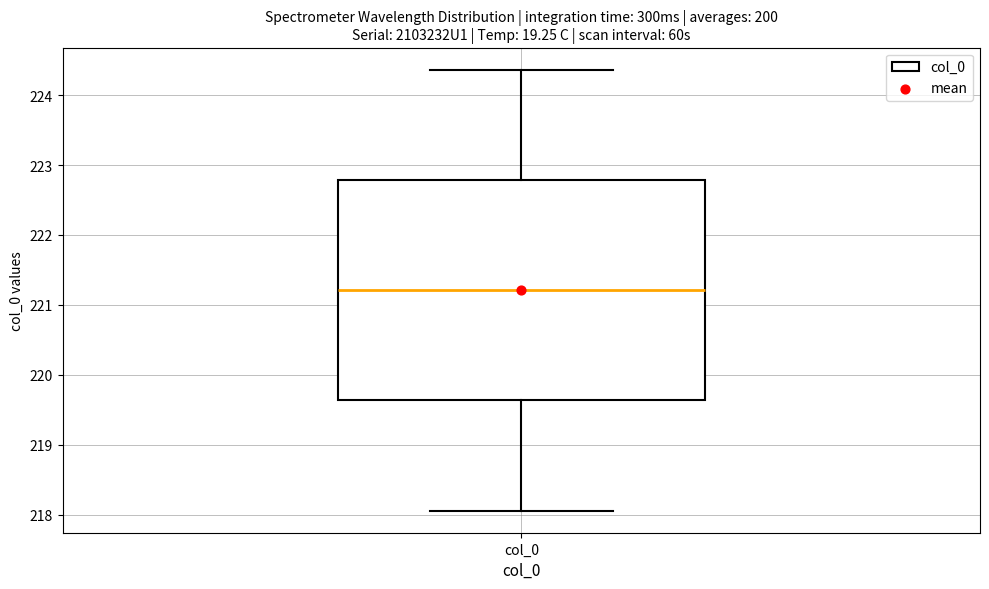

Where is the lower edge of the box for col_0 on the y-axis? The values are not printed on the chart, so give them approximately, as read against the axis.

219.6